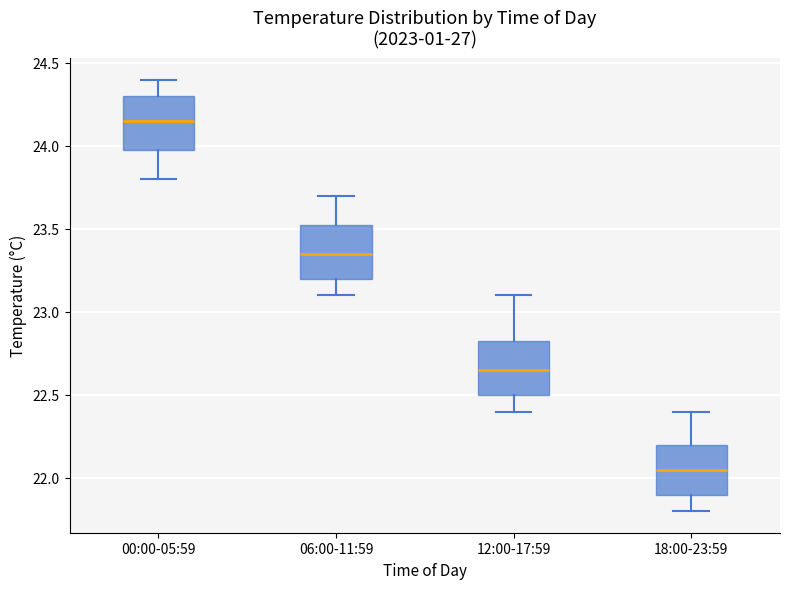

Which box's median line is the highest?

00:00-05:59